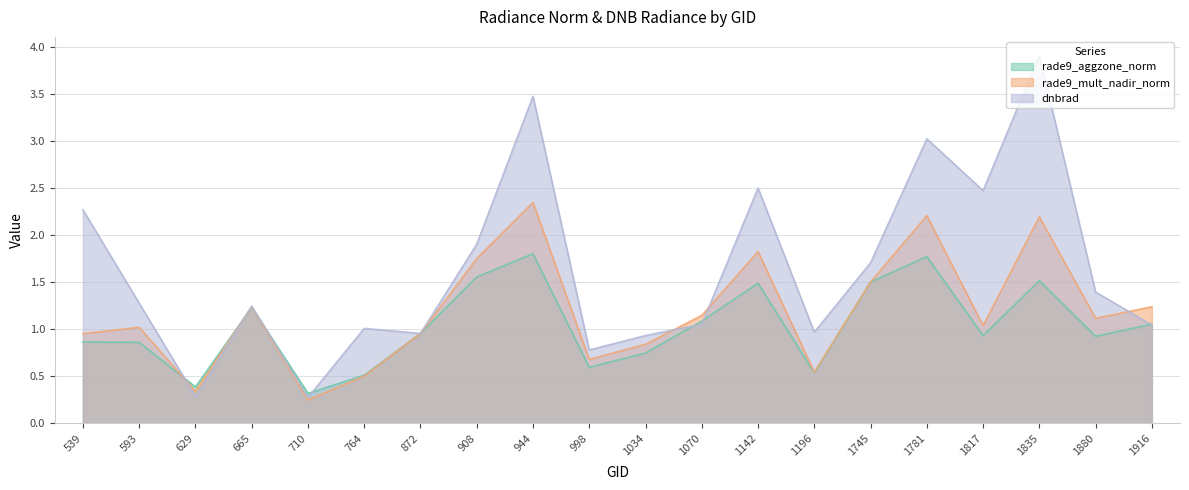

Which series ends up on top after the final intersection of dnbrad and rade9_aggzone_norm?

rade9_aggzone_norm